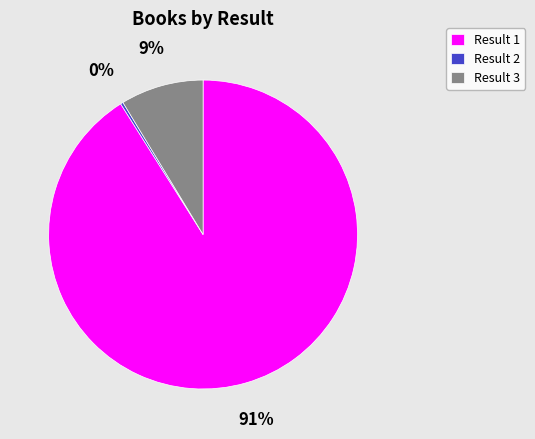

What is the largest slice in the pie chart?

Result 1